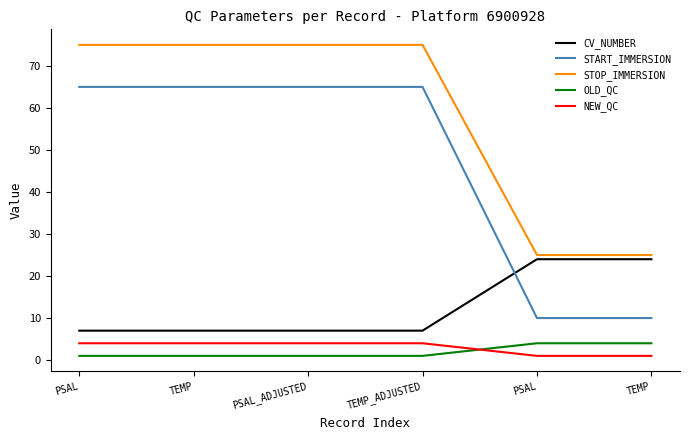

What is the lowest value of the NEW_QC series?

1